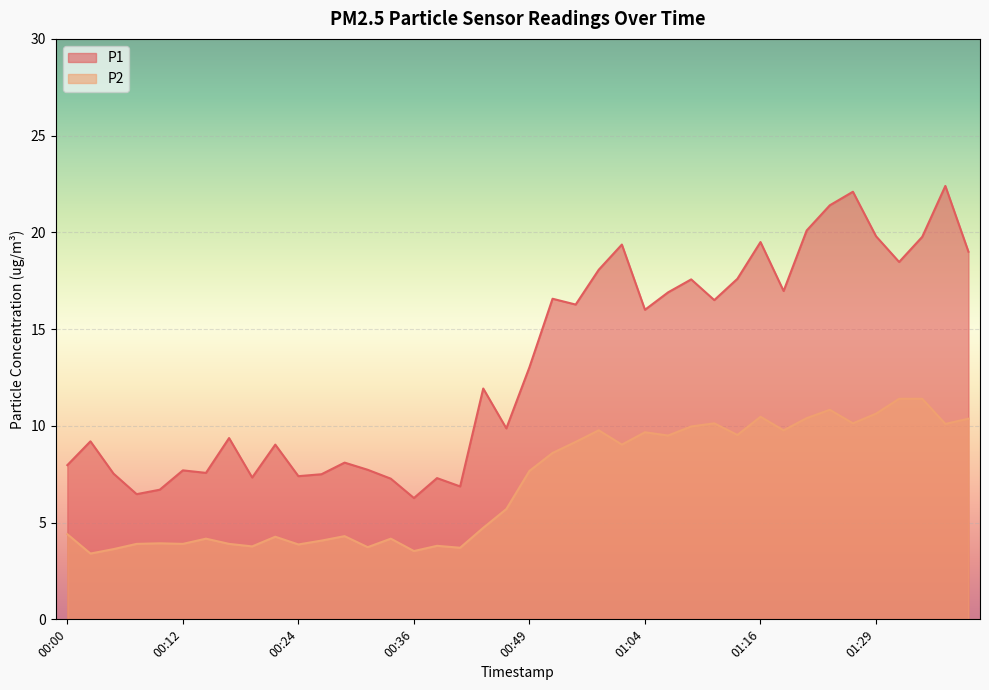

Rank the series by their average value, from highest to lowest.

P1, P2